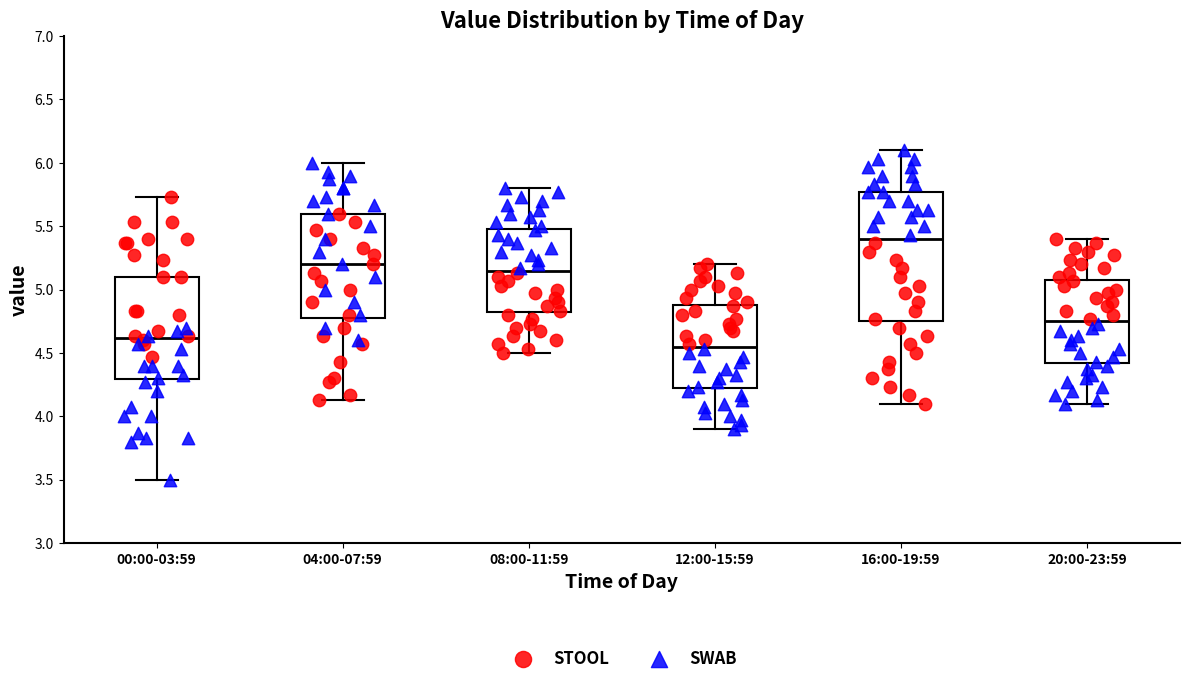

Which box's median line is the highest?

16:00-19:59